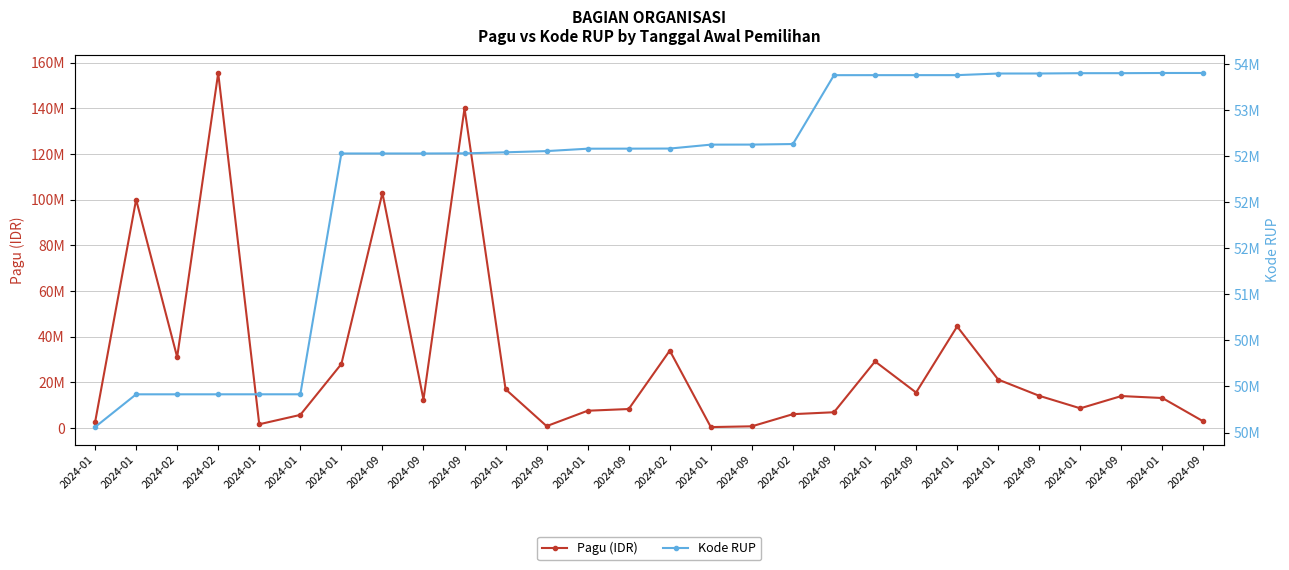

What is the label of the 1st point from the left?

2024-01